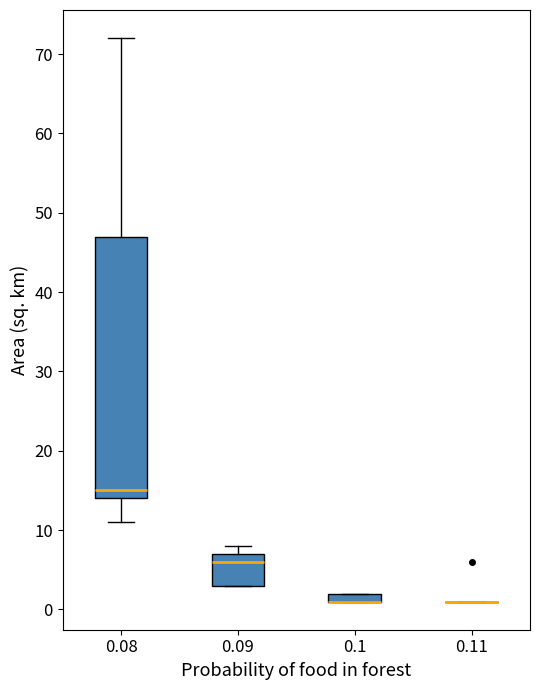

Where is the lower edge of the box at x = 0.1 on the y-axis? The values are not printed on the chart, so give them approximately, as read against the axis.

1